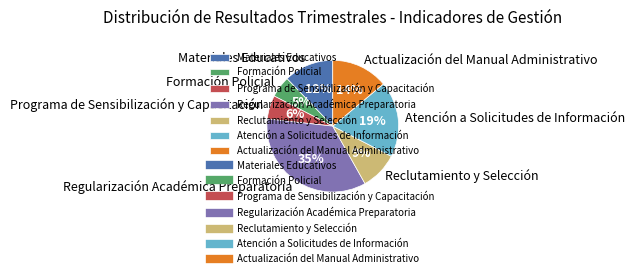

Is the sum of Materiales Educativos and Programa de Sensibilización y Capacitación greater than half?

No